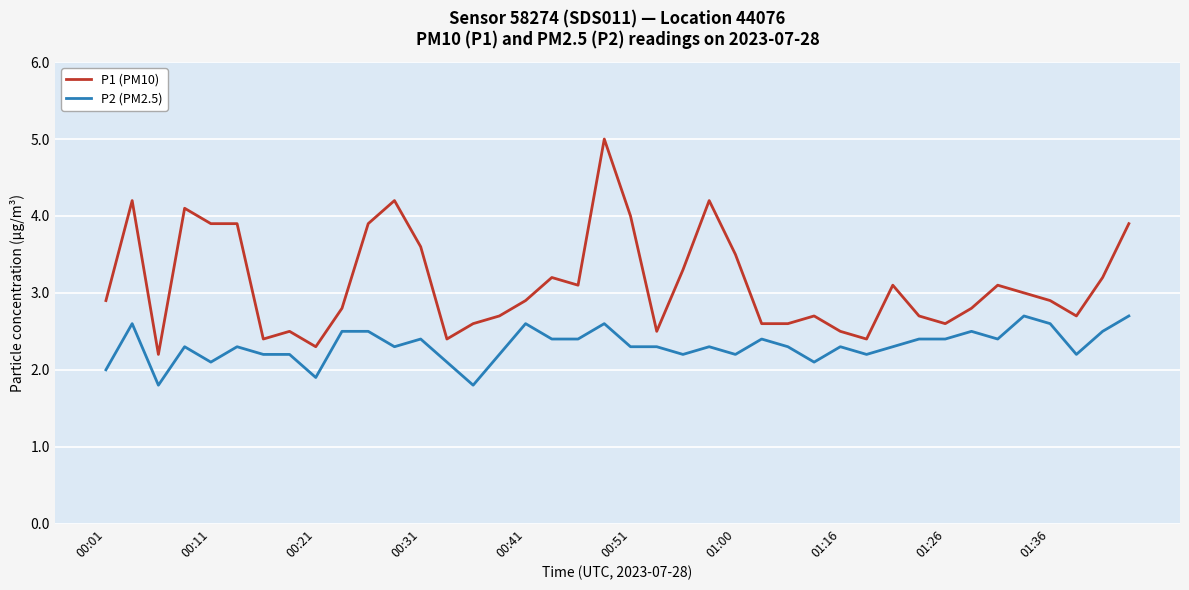

True or false: P1 (PM10) and P2 (PM2.5) intersect in this chart.

False